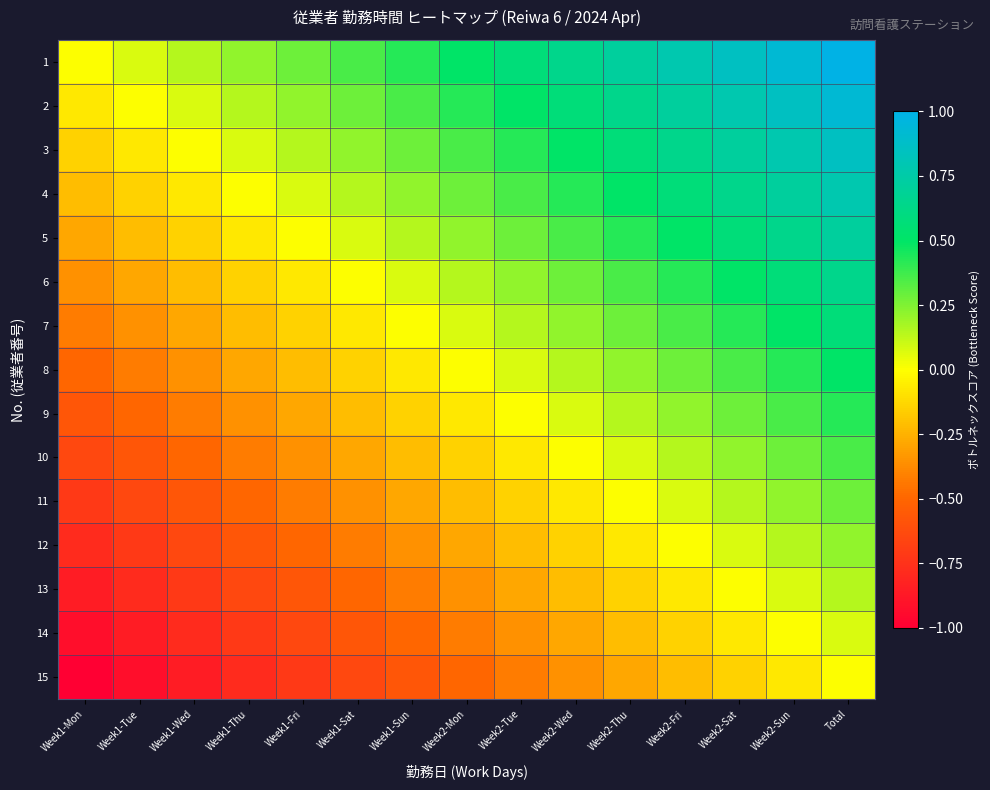

Which has a higher value, Week2-Mon or Week1-Fri?

Week2-Mon